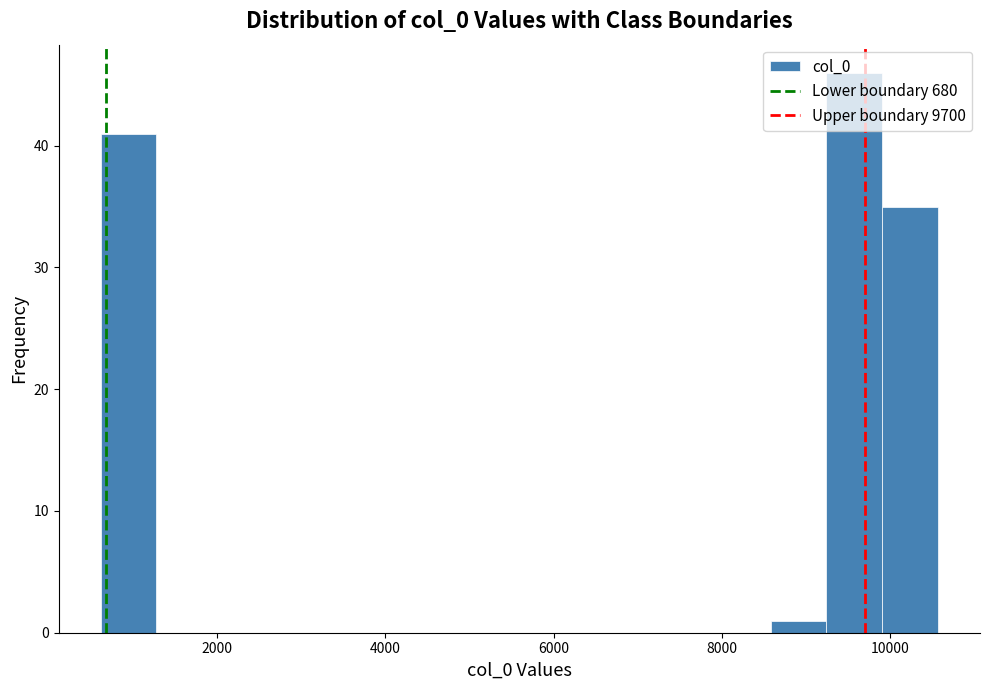

Around what value on the x-axis is the tallest bar? Give the approximate position of its centre, as read against the axis.

9600